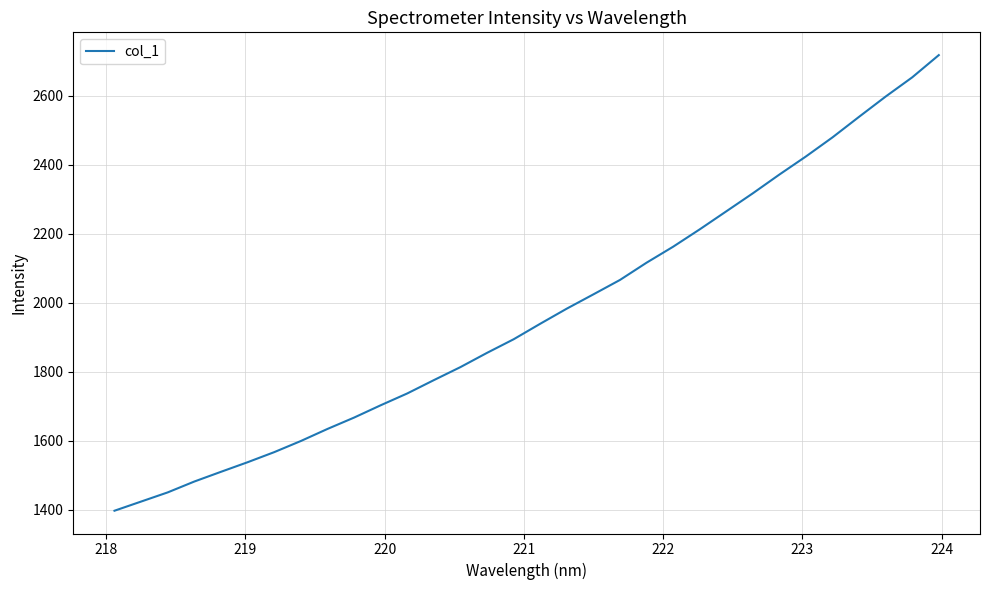

What is the smallest value displayed?

1397.9